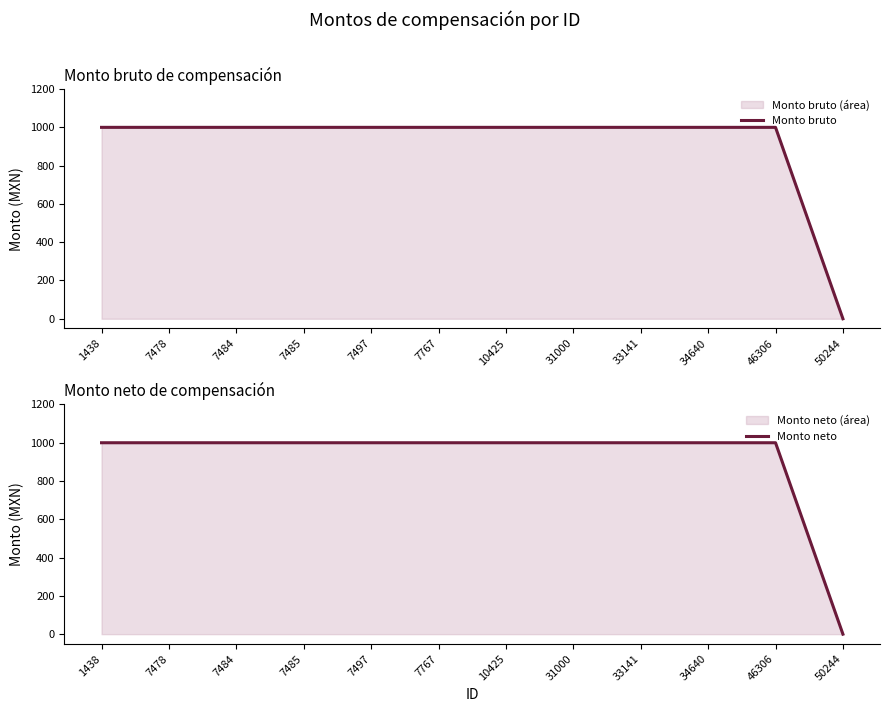

True or false: Monto neto and Monto bruto intersect in this chart.

False